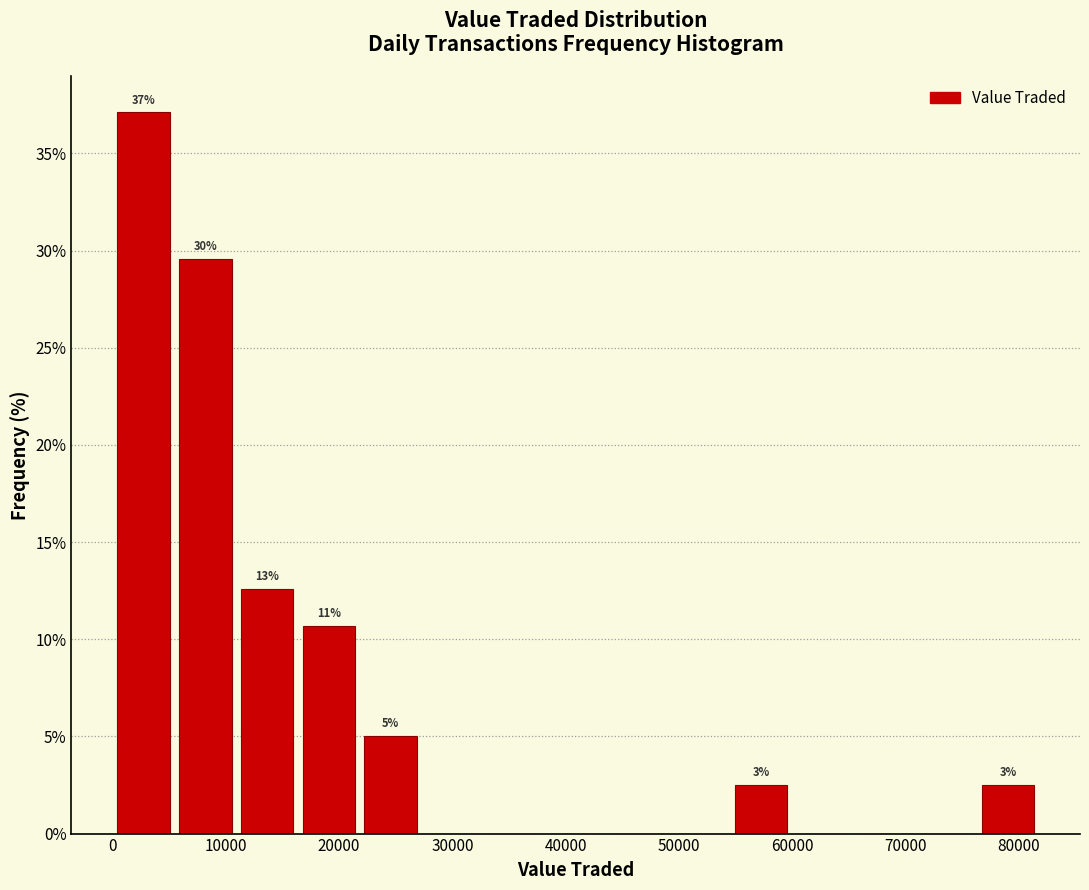

Over which range of the x-axis is the bar tallest?

0 to 5000